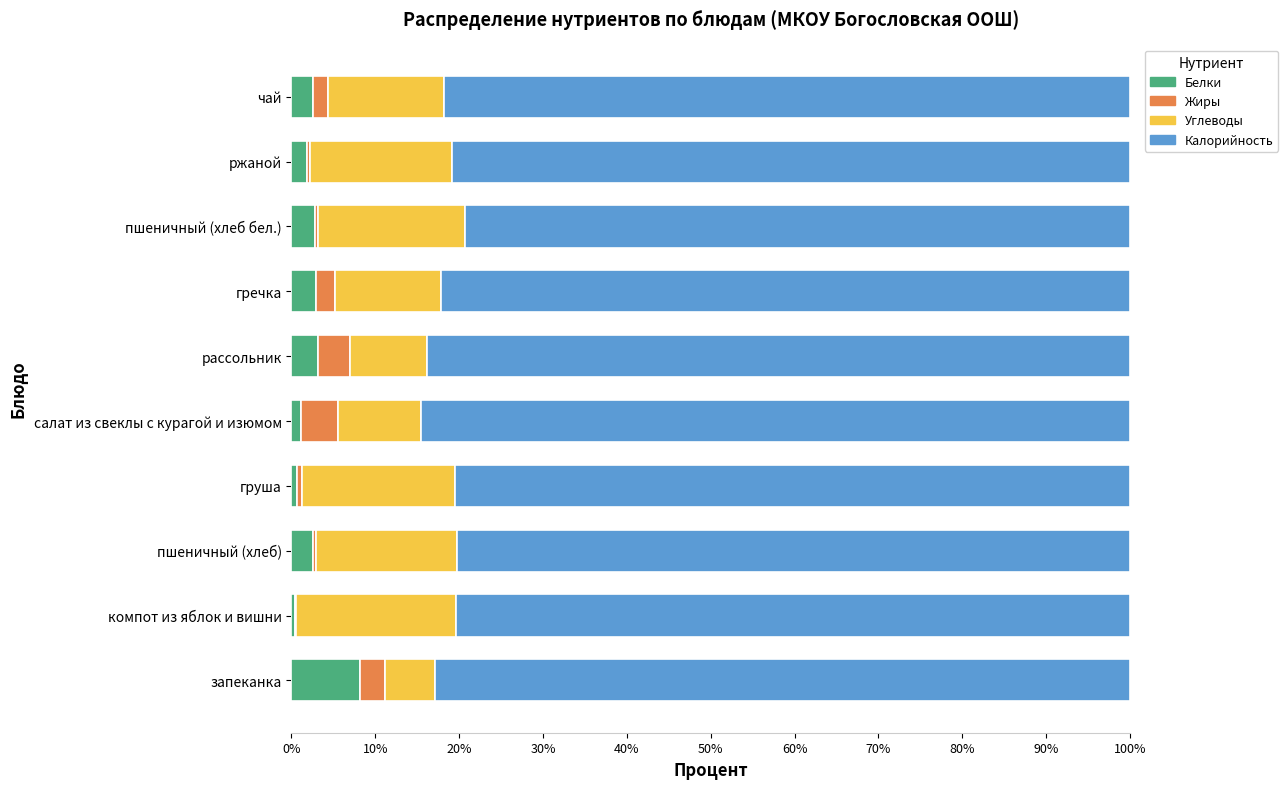

What is the highest value of the Белки series?

8.2